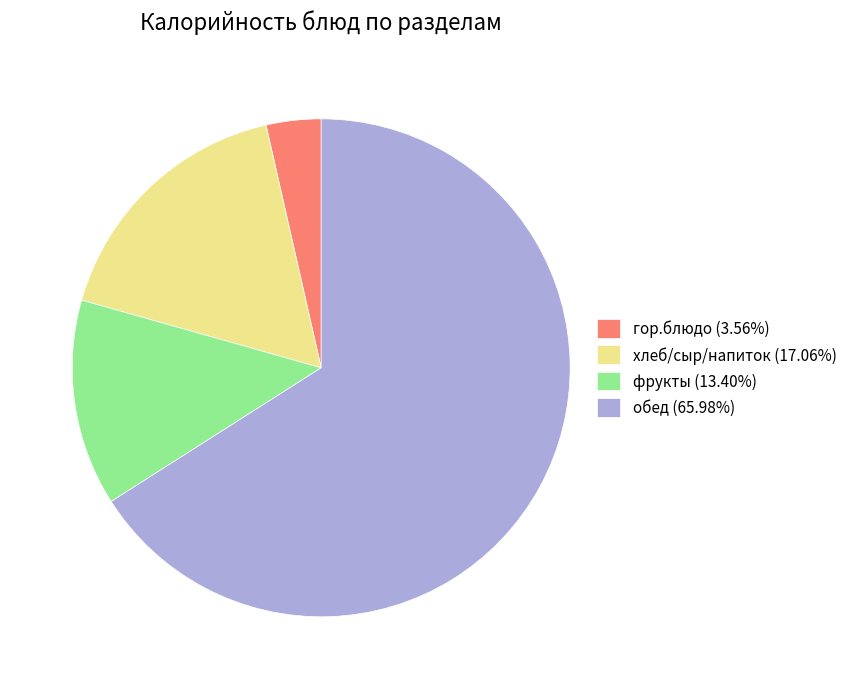

How many segments does this pie chart have?

4